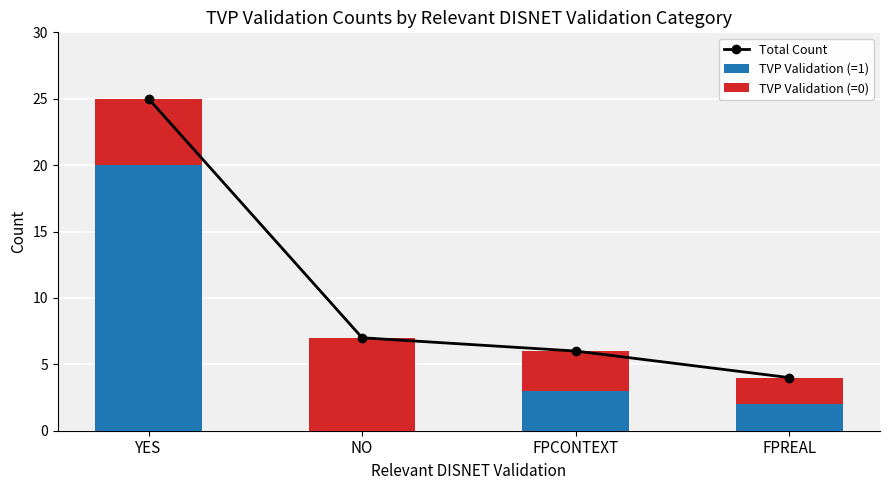

At how many categories does at least one series exceed 17?

1